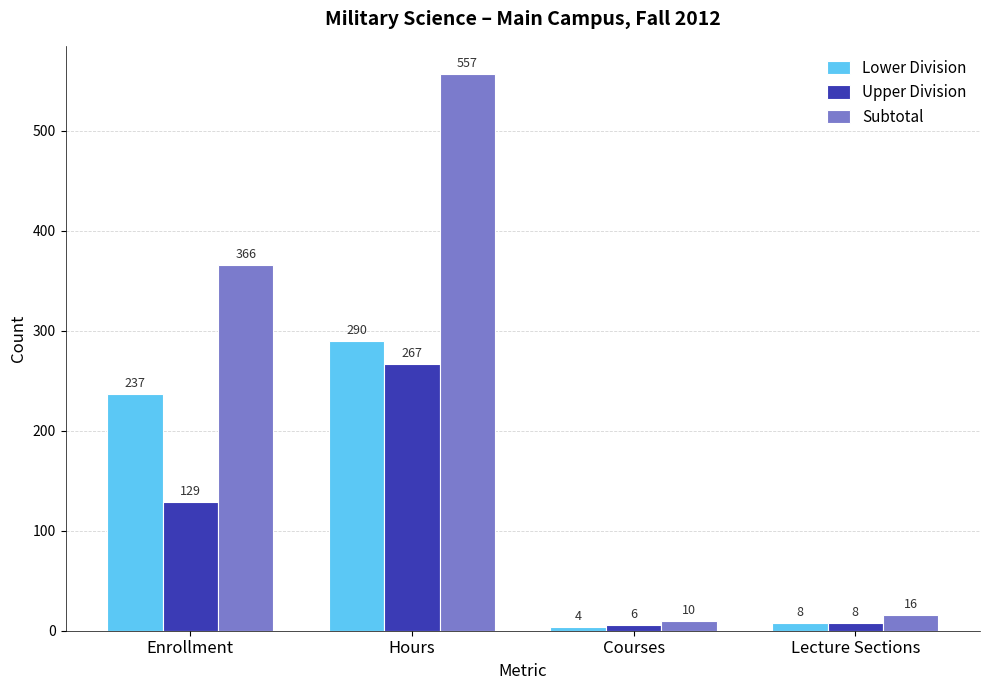

Is it true that Lower Division equals 4 at Courses?

True